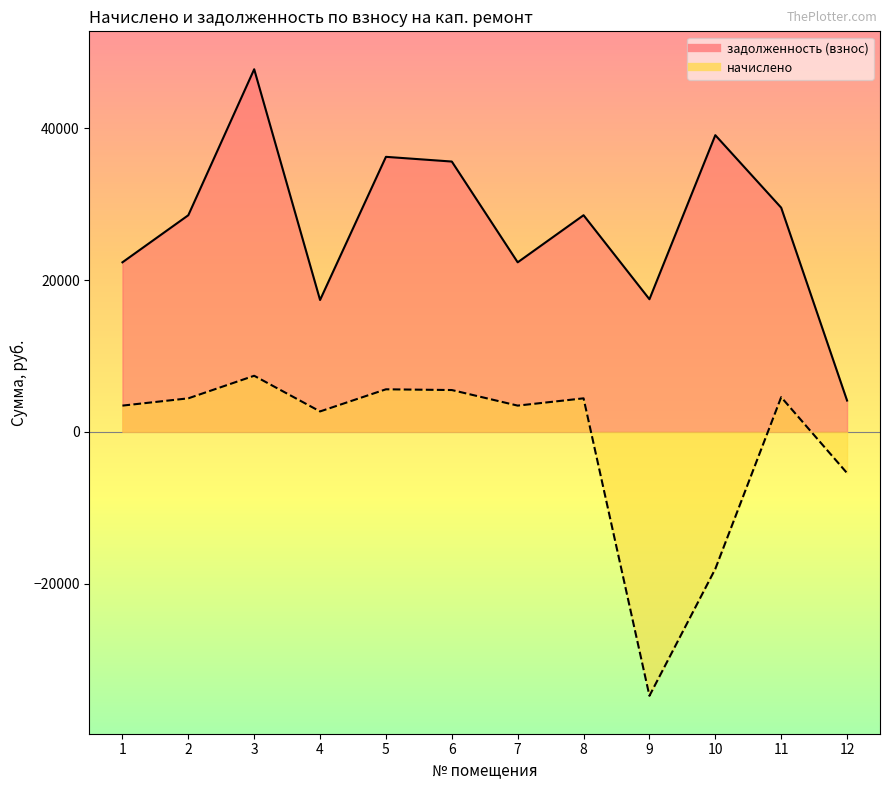

Which series has the largest total across all categories?

задолженность (взнос)